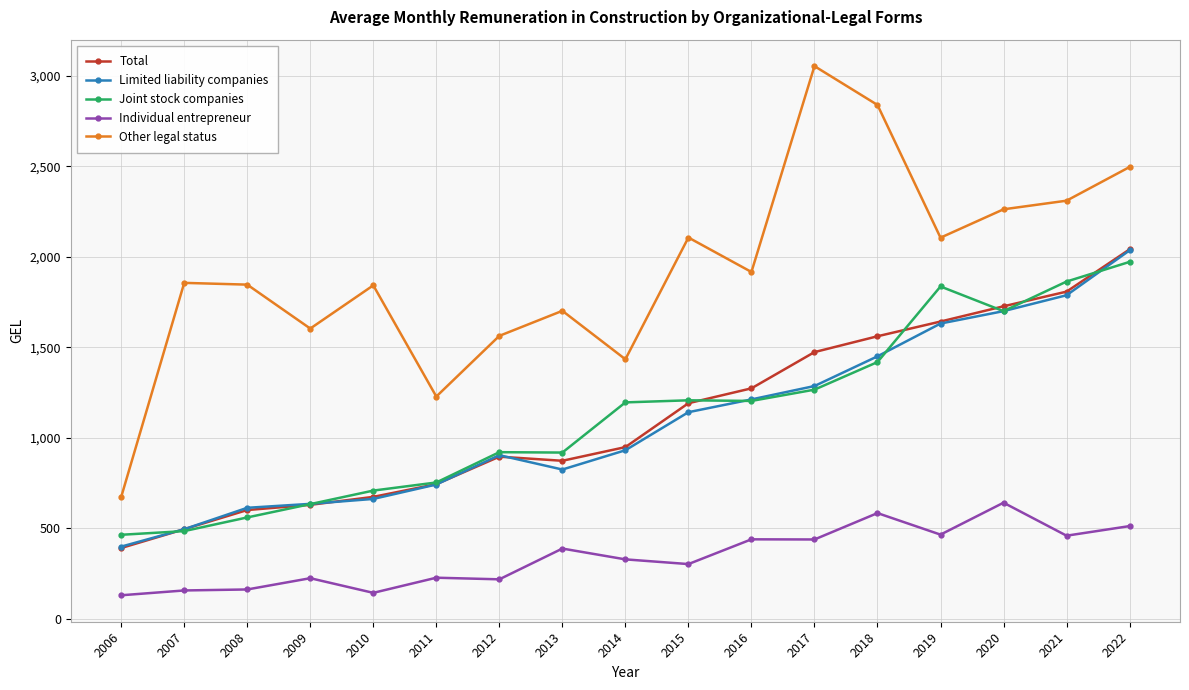

True or false: Individual entrepreneur and Joint stock companies cross at least once.

False